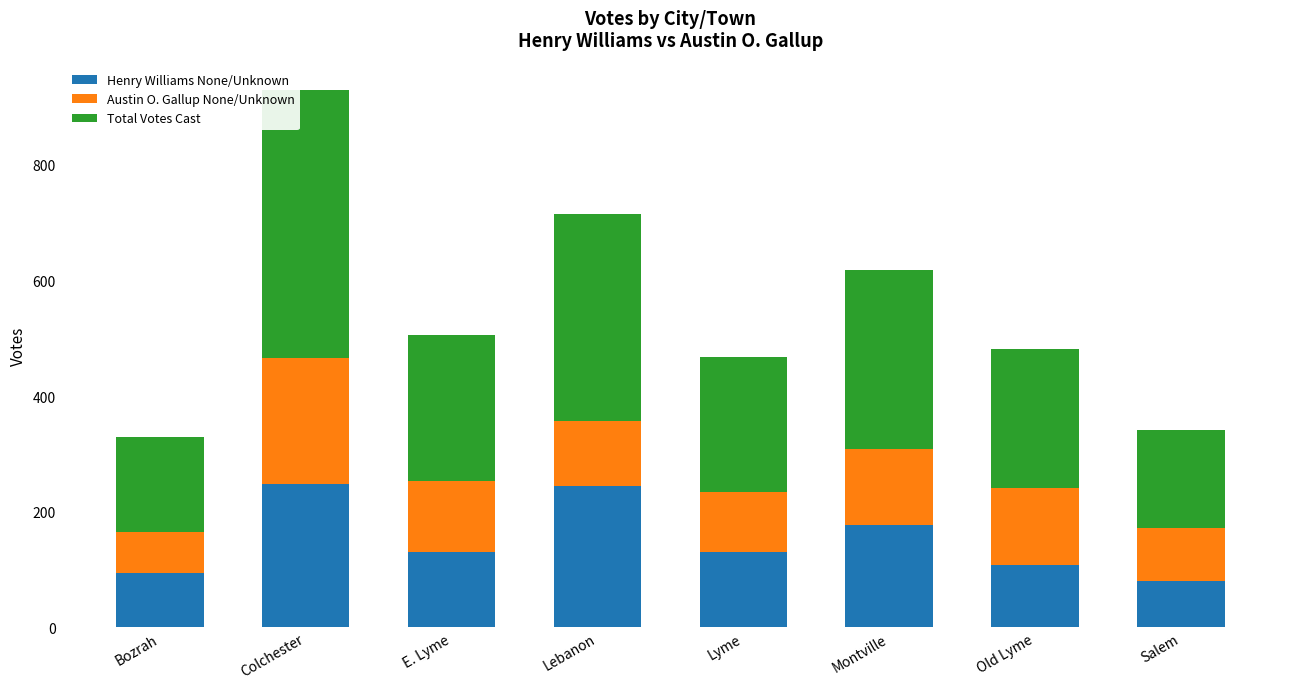

What is the minimum value for Henry Williams None/Unknown?

80